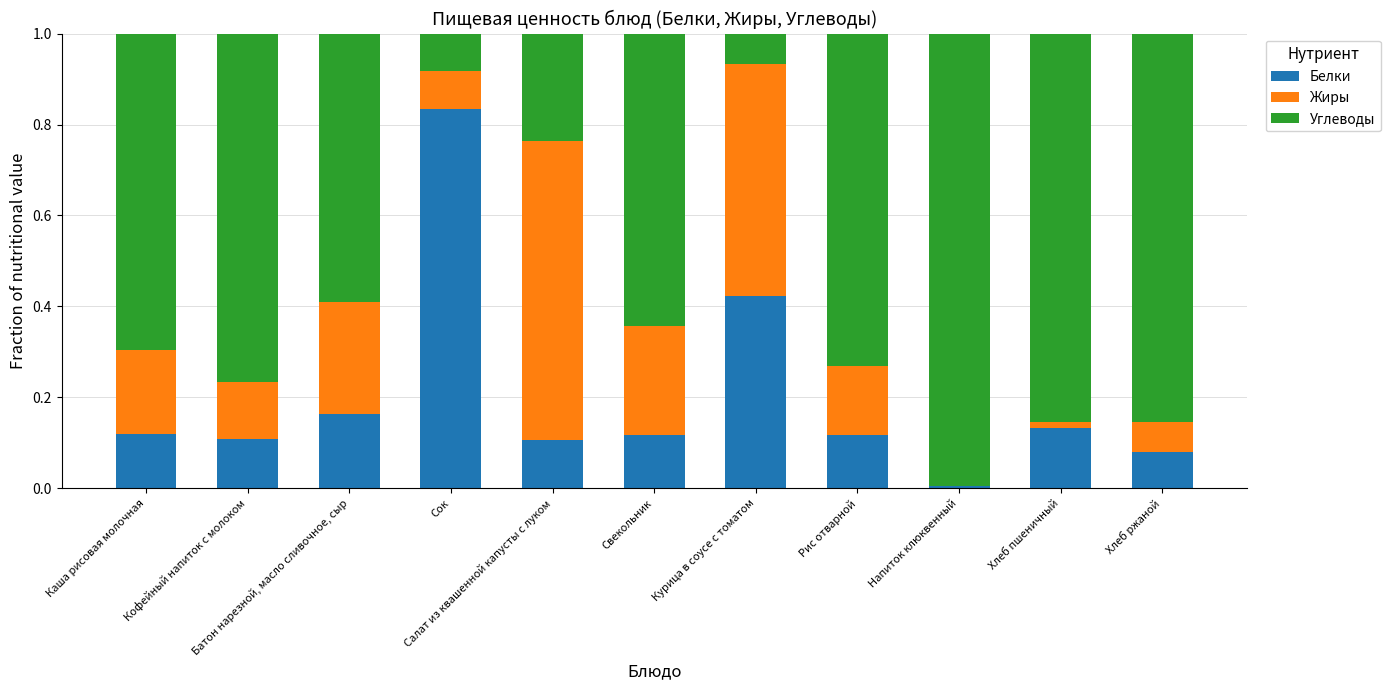

Read the Углеводы value at Каша рисовая молочная.

0.7